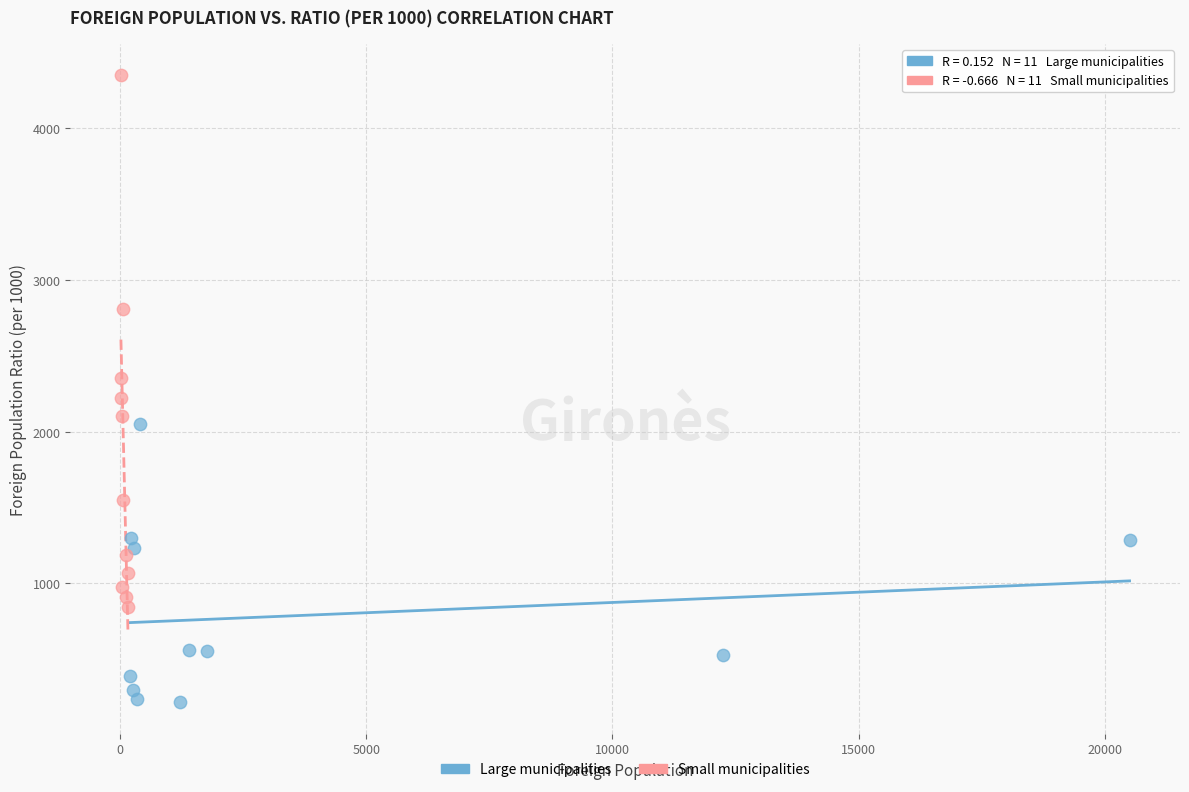

Which series reaches the maximum Y coordinate?

Small municipalities